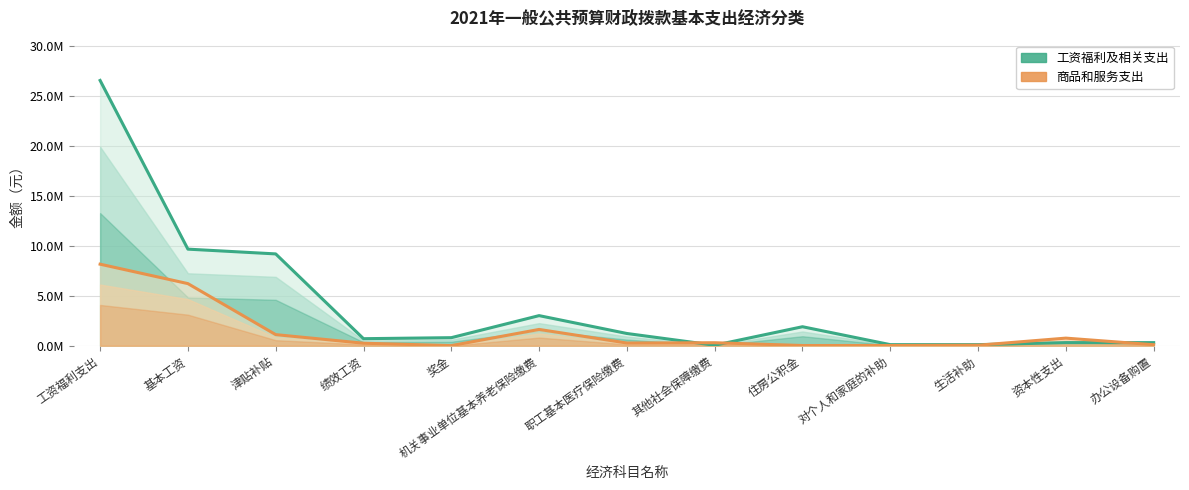

Which series changed the most between 其他社会保障缴费 and 住房公积金?

工资福利及相关支出